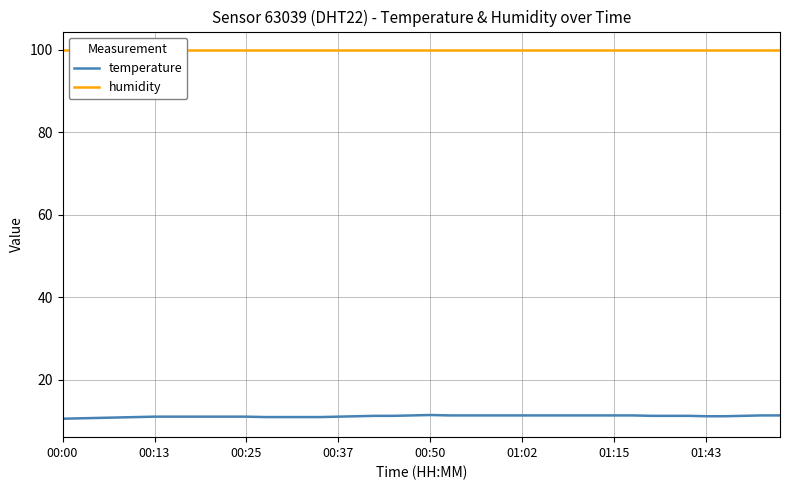

Which category has the lowest value across all series?

00:00